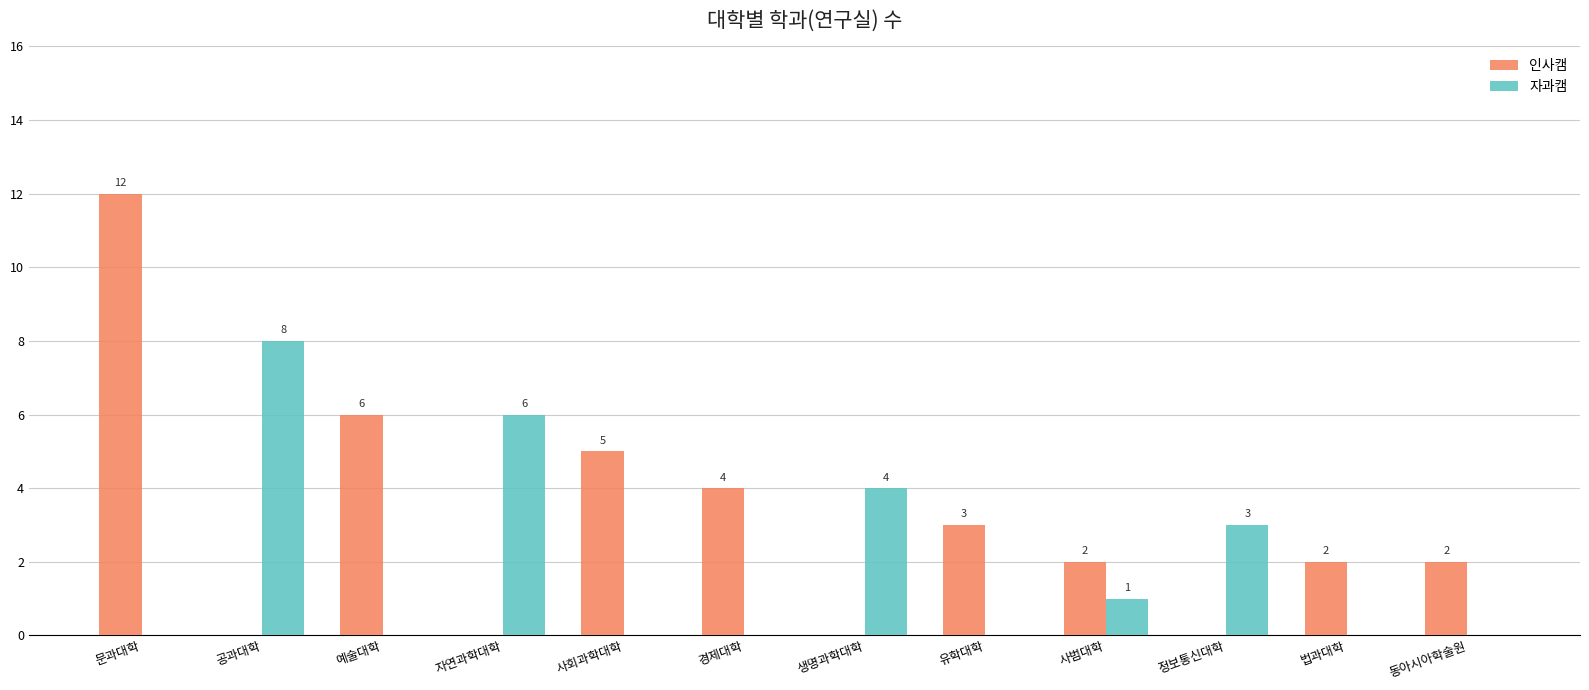

Reading left to right, transcribe all the data shown in this chart.

인사캠: 12	0	6	0	5	4	0	3	2	0	2	2
자과캠: 0	8	0	6	0	0	4	0	1	3	0	0